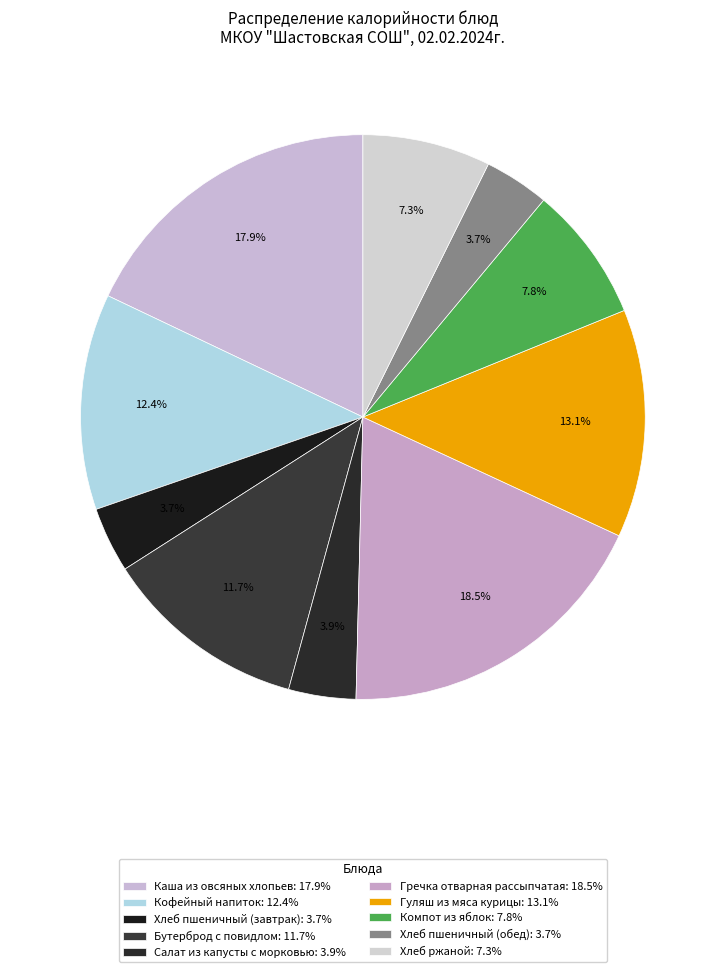

What is the smallest slice in the pie chart?

Хлеб пшеничный (обед)